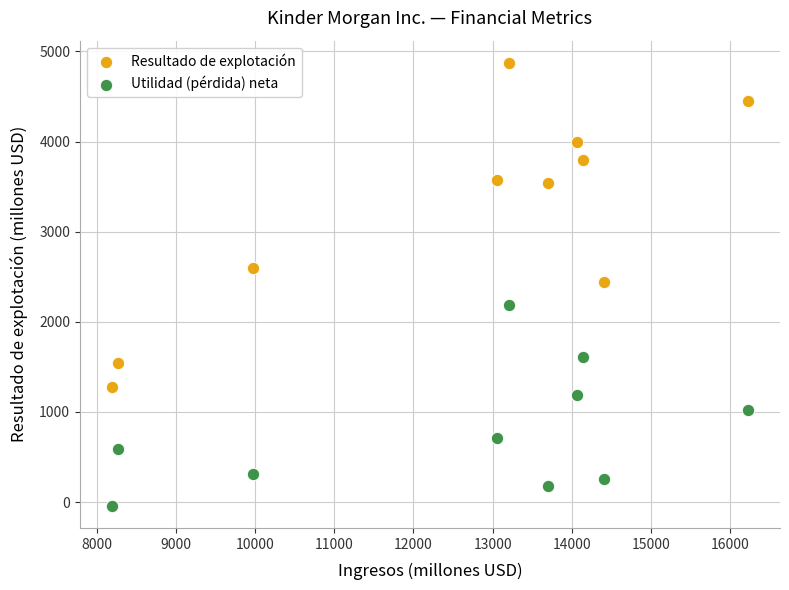

Which series reaches the minimum Y coordinate?

Utilidad (pérdida) neta